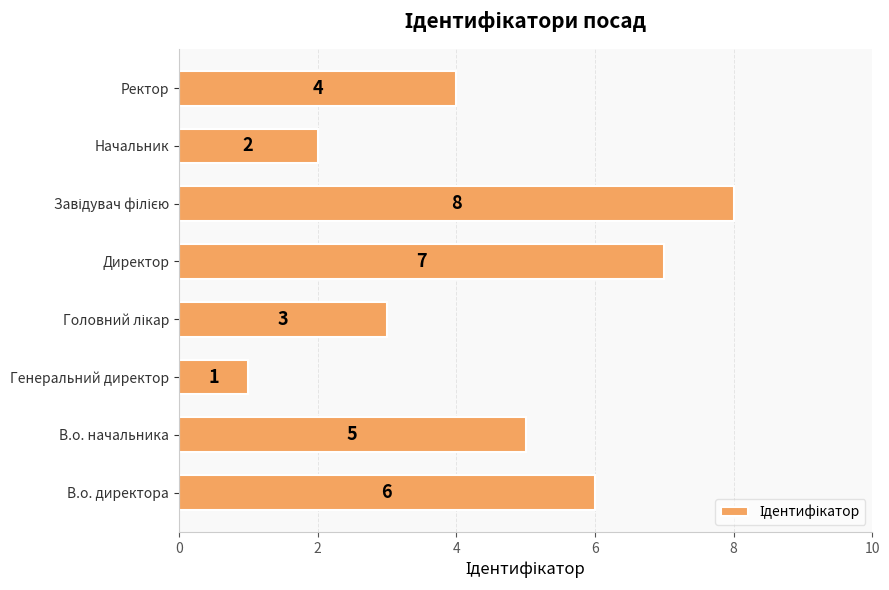

Count the values in the range 3 to 7.

5